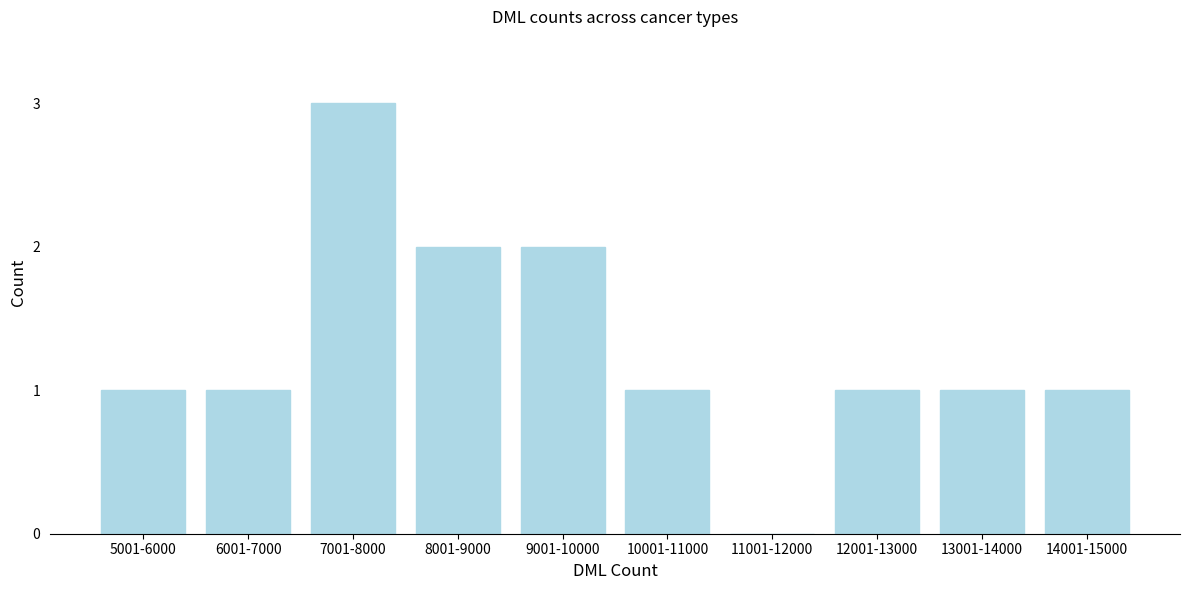

Reading right to left, extract all data points from this chart.

14001-15000=1	13001-14000=1	12001-13000=1	11001-12000=0	10001-11000=1	9001-10000=2	8001-9000=2	7001-8000=3	6001-7000=1	5001-6000=1